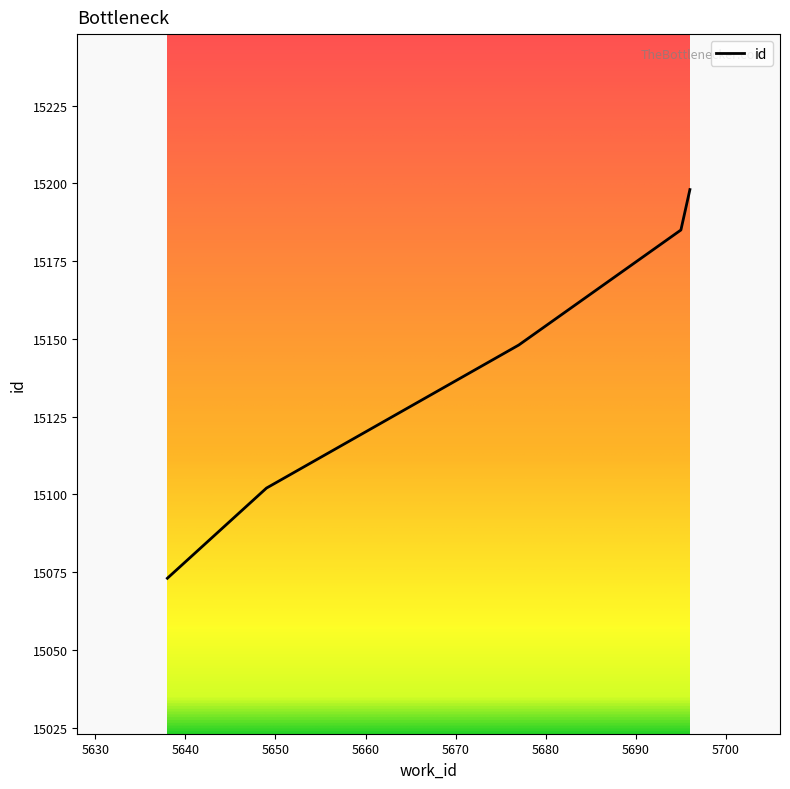

True or false: the data has more than 2 interior local peaks.

False